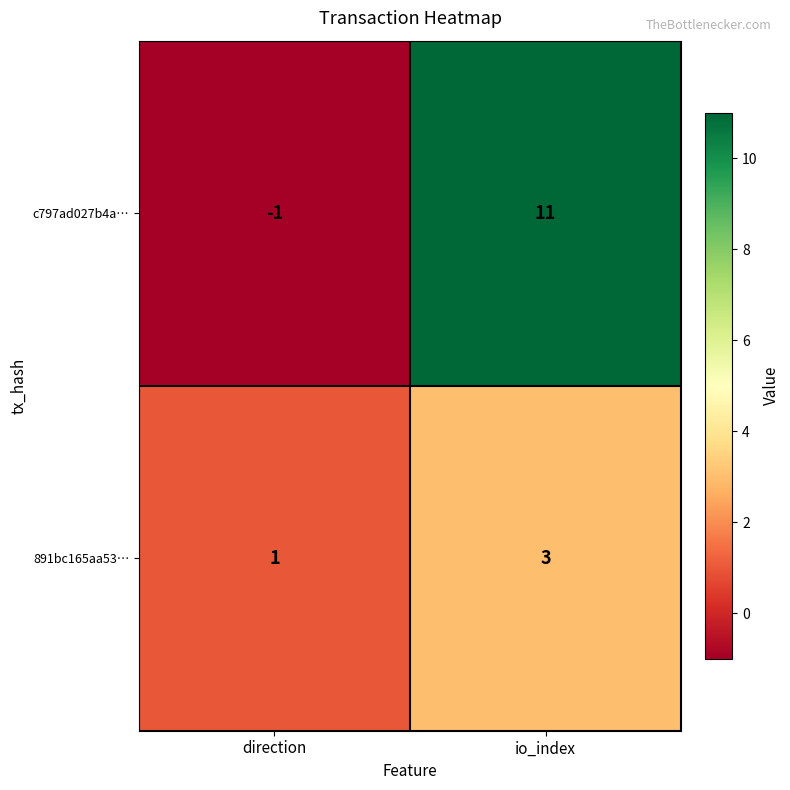

At which label is c797ad027b4a… closest to 5?

direction